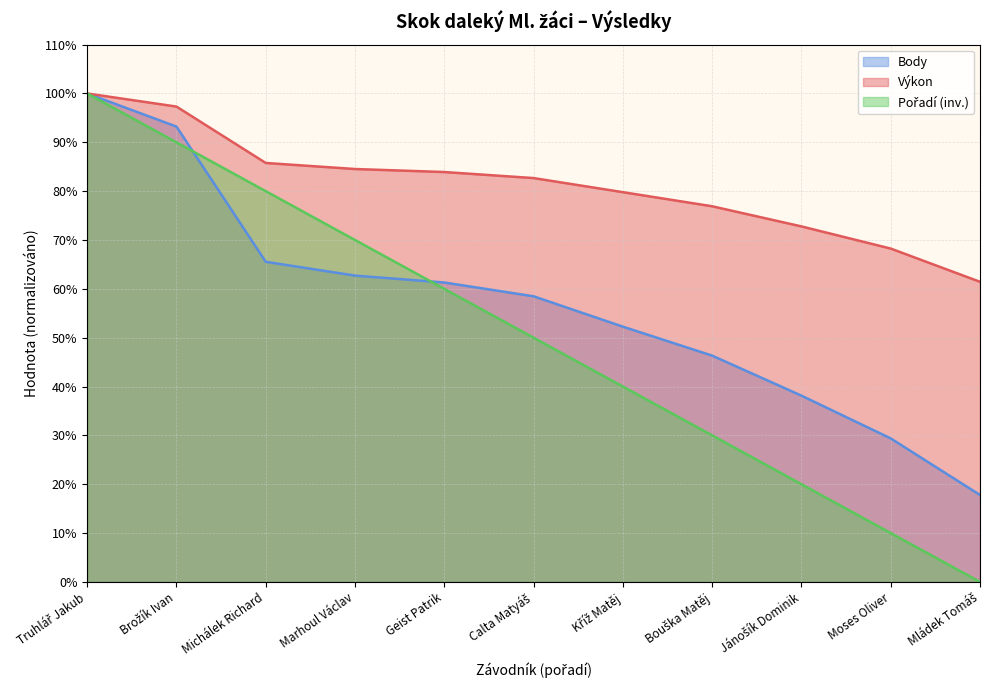

What are all the series names shown in the legend?

Výkon, Body, Pořadí